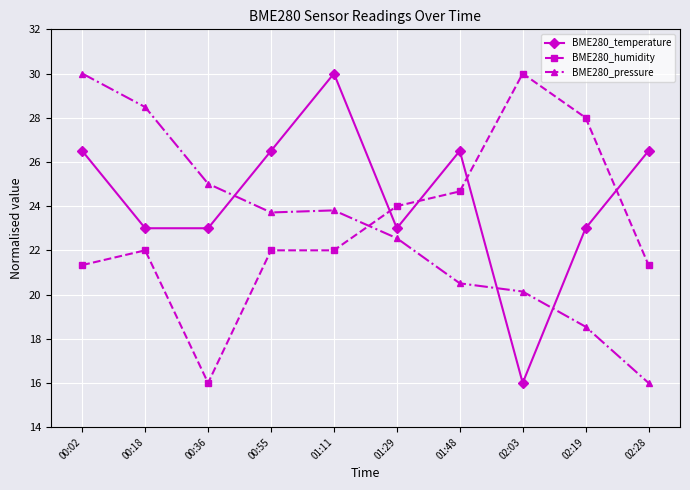

True or false: BME280_temperature has a value of 6.2 at 02:28.

False